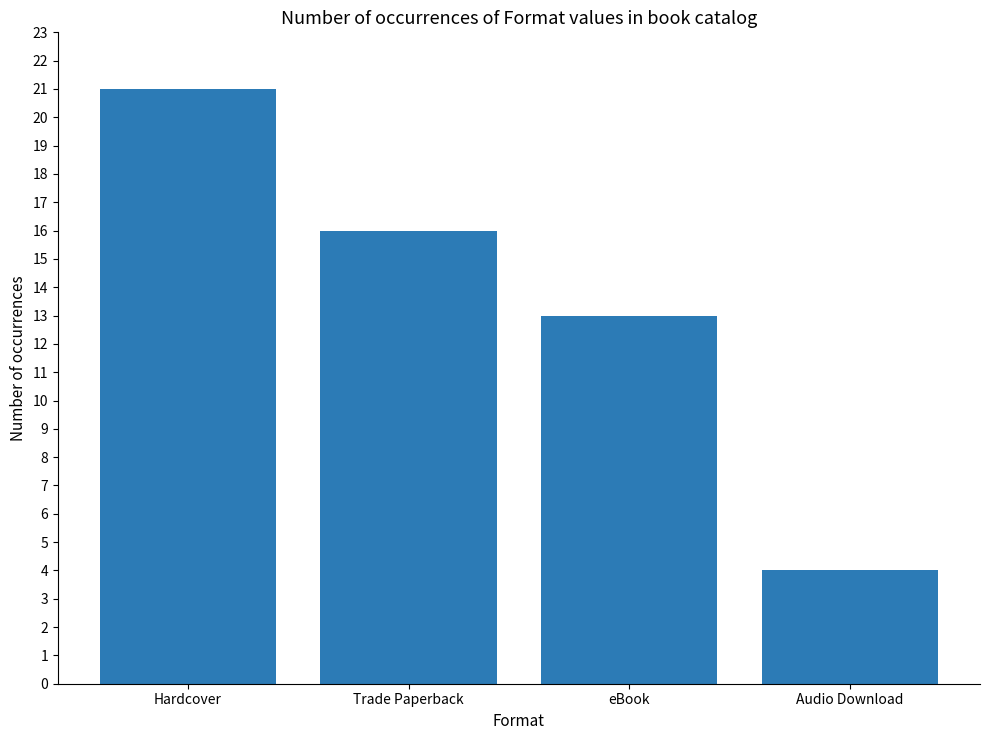

Reading left to right, what are all the values shown in this chart?

21	16	13	4